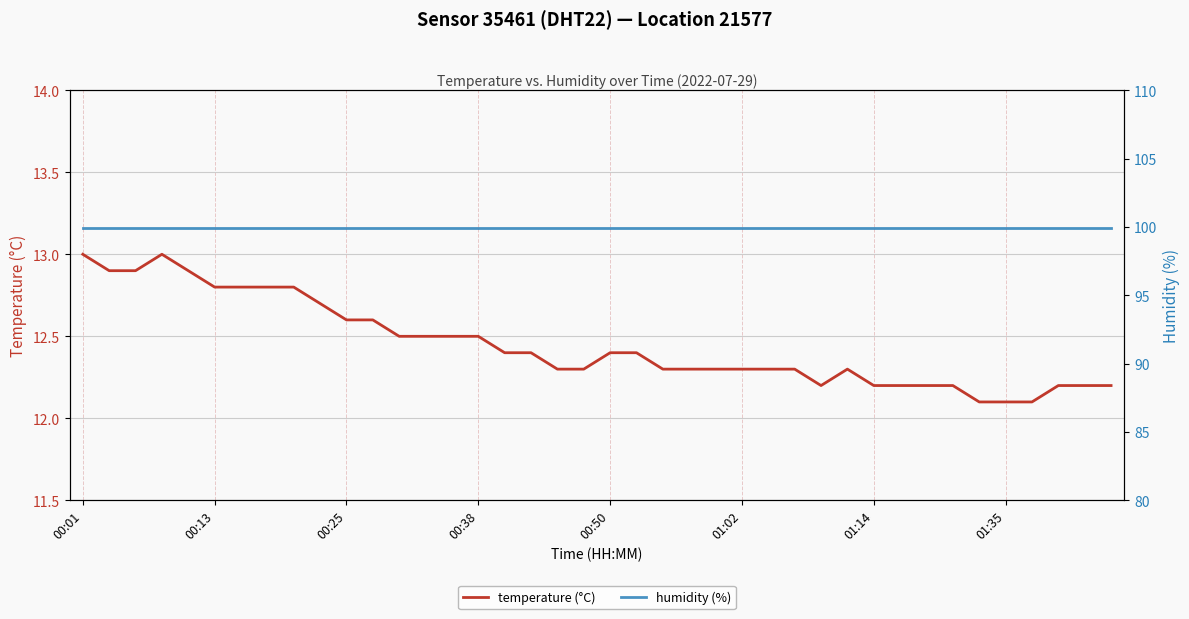

Between 01:02 and 13, which is larger?

01:02